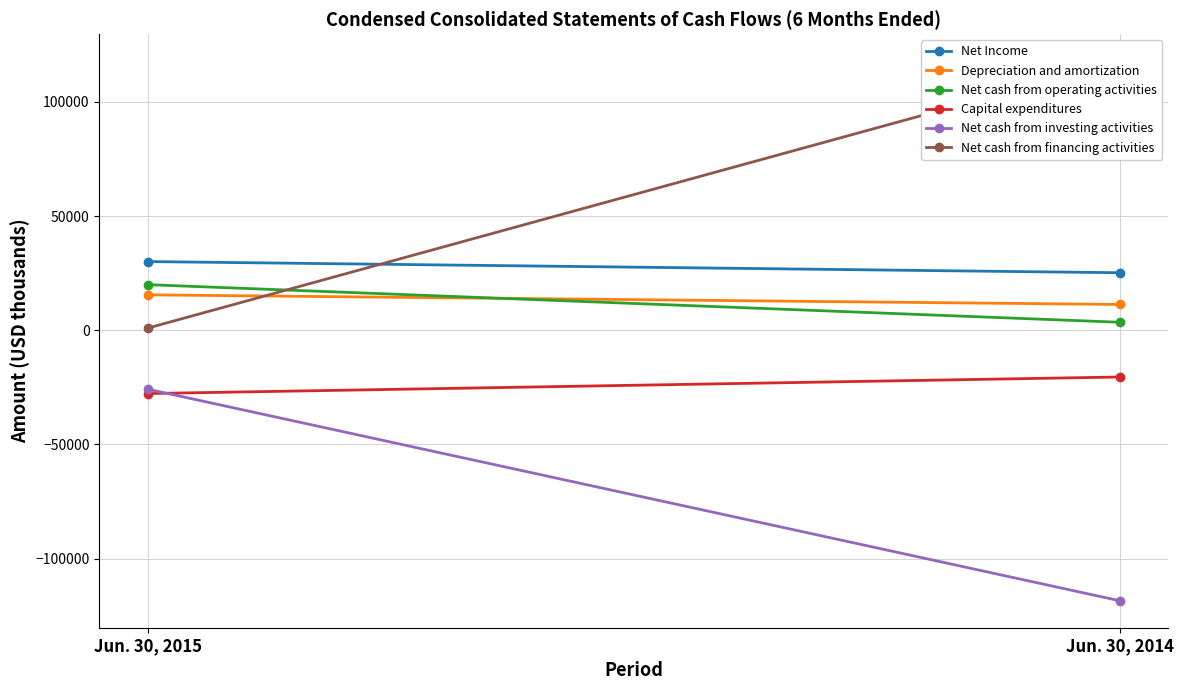

What is the maximum value shown in the chart?

117829